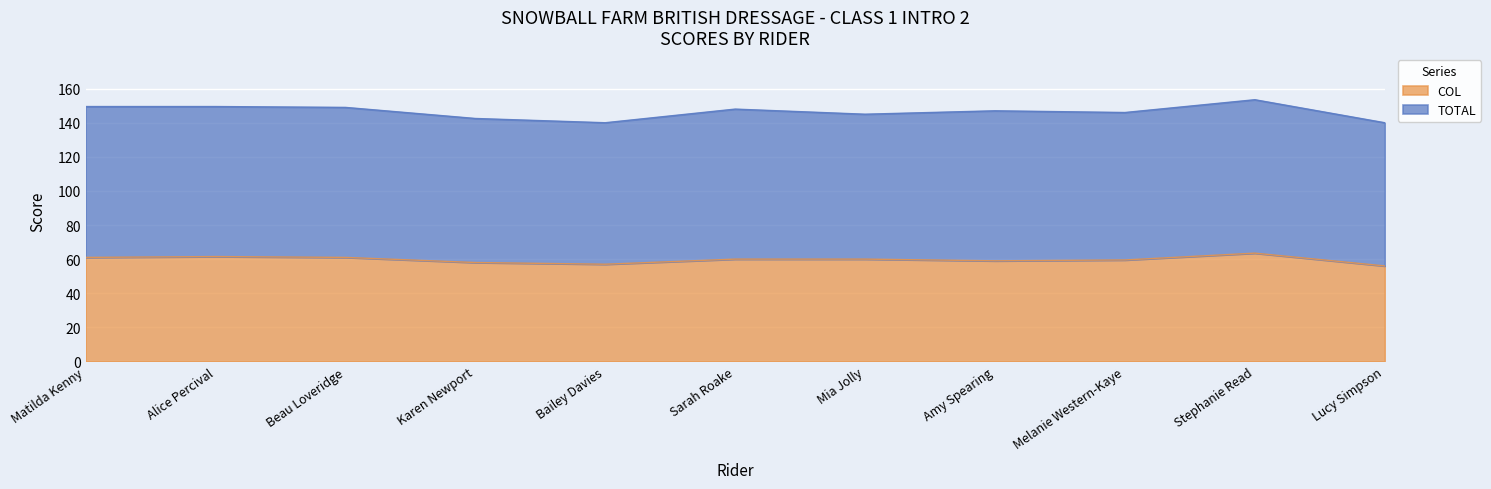

Reading right to left, what are all the values shown in this chart?

TOTAL: 140.0	153.5	146.0	147.0	145.0	148.0	140.0	142.5	149.0	149.5	149.5
COL: 56.0	63.5	59.5	59.0	60.0	60.0	57.0	58.0	61.0	61.5	61.0